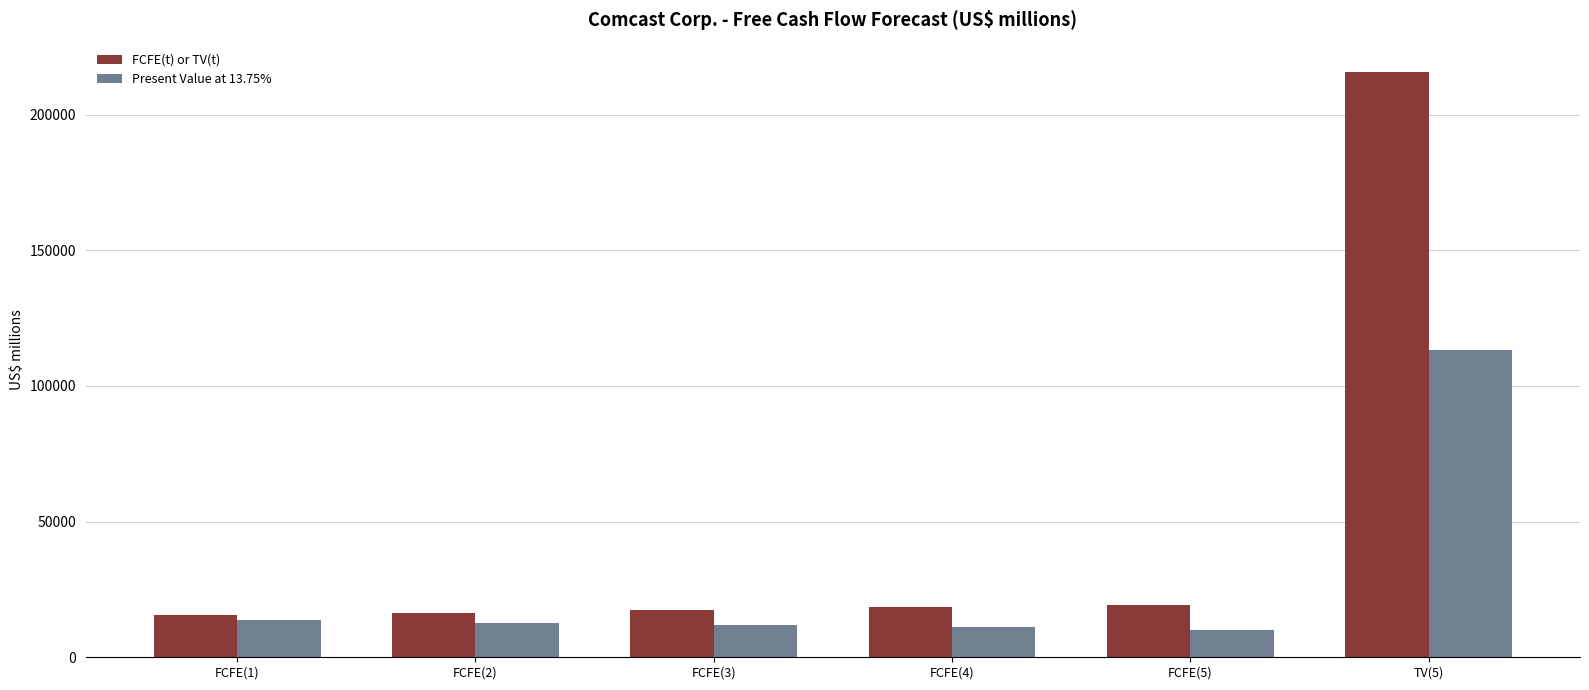

How many distinct data groups are displayed?

2